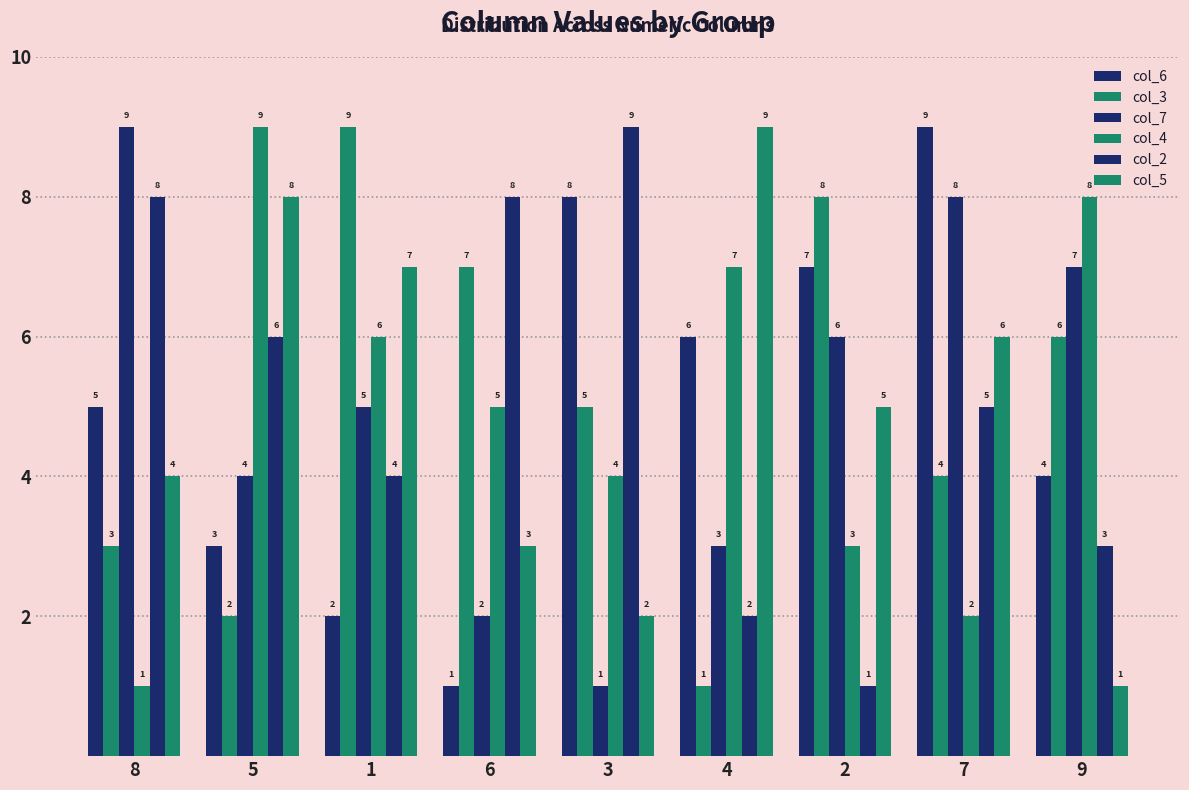

True or false: col_2 has a value of 5 at 7.

True